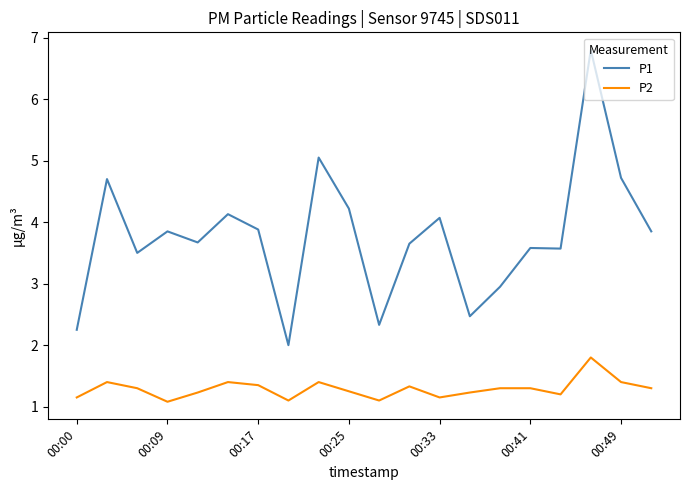

What is the difference between the second highest and second lowest values in the P2 series?

0.3